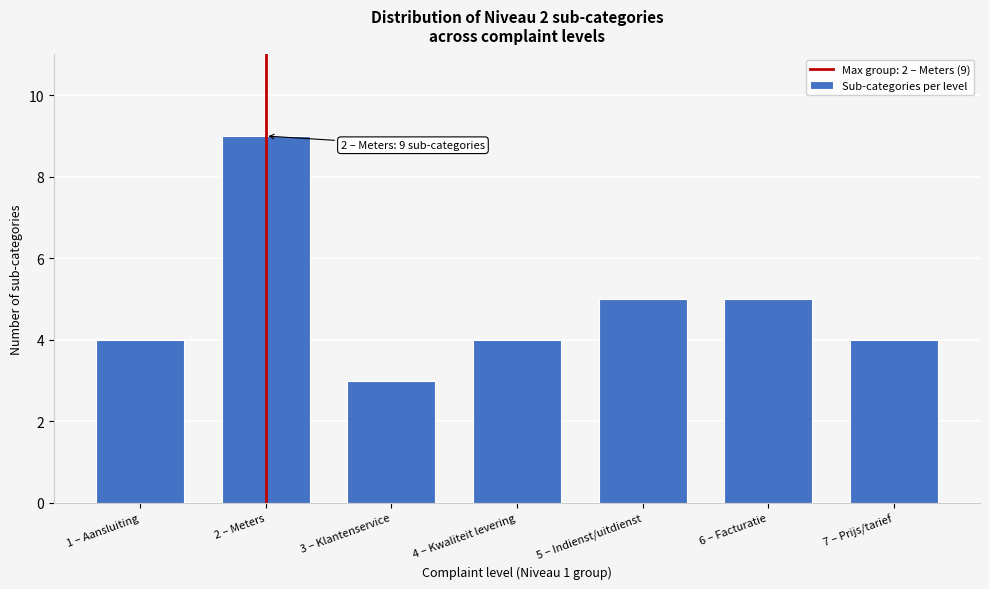

Reading left to right, extract all data points from this chart.

1 – Aansluiting=4	2 – Meters=9	3 – Klantenservice=3	4 – Kwaliteit levering=4	5 – Indienst/uitdienst=5	6 – Facturatie=5	7 – Prijs/tarief=4